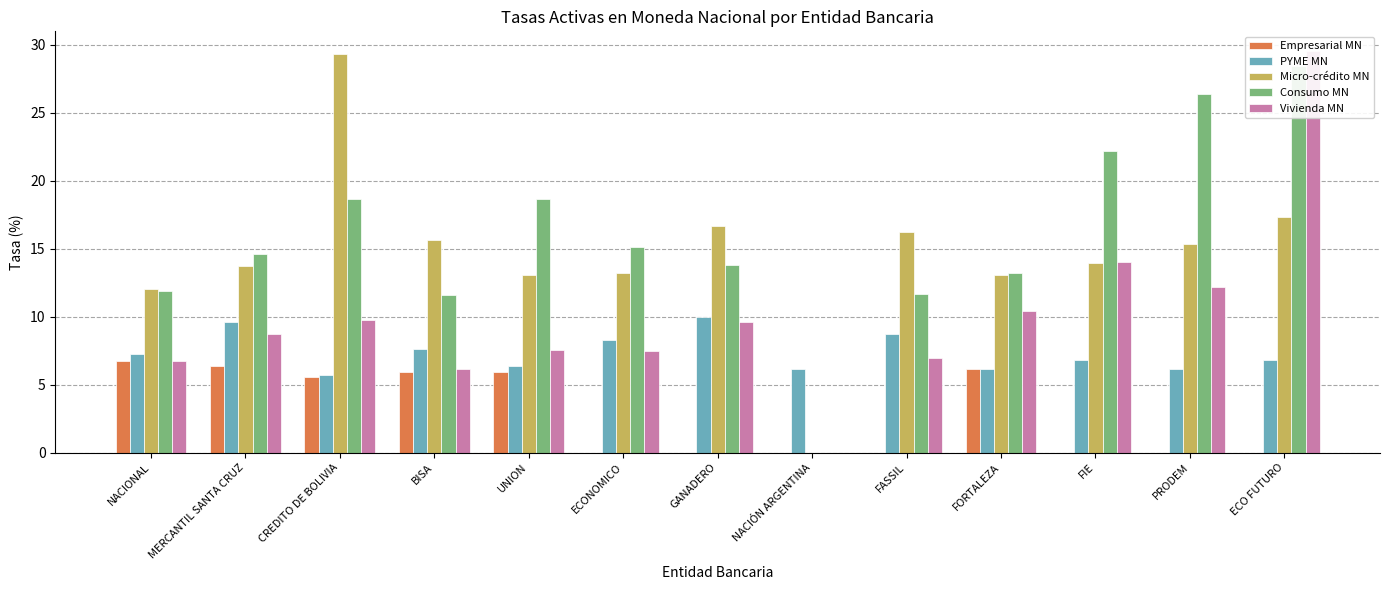

How many bars are there in each group?

5